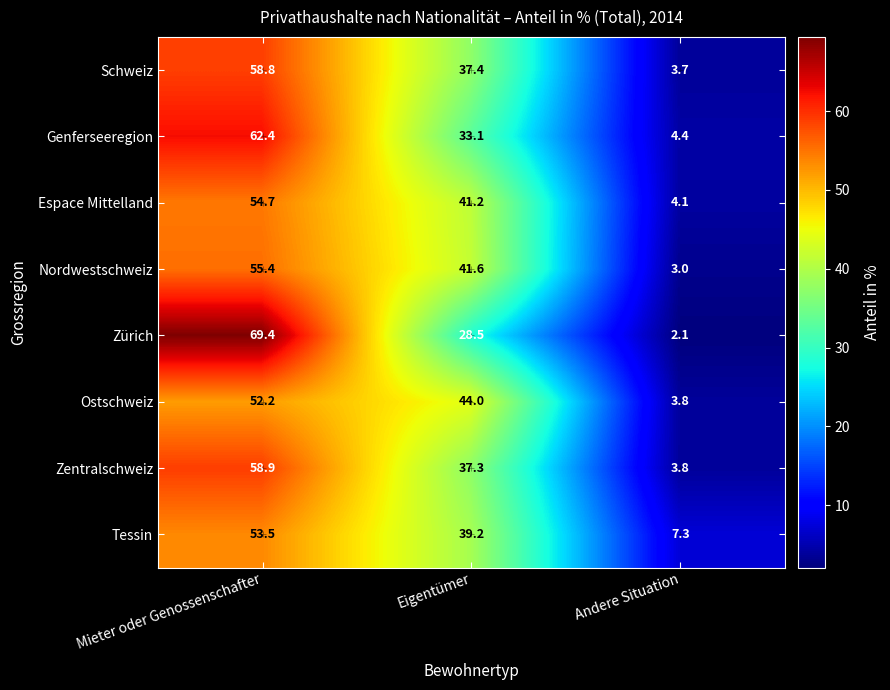

Where is Espace Mittelland nearest to the value 29?

Eigentümer